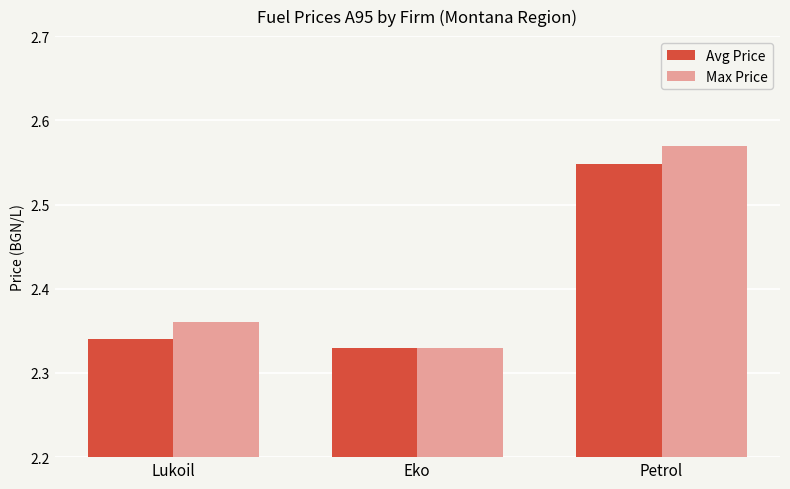

How many Avg Price values are between 2 and 3?

3